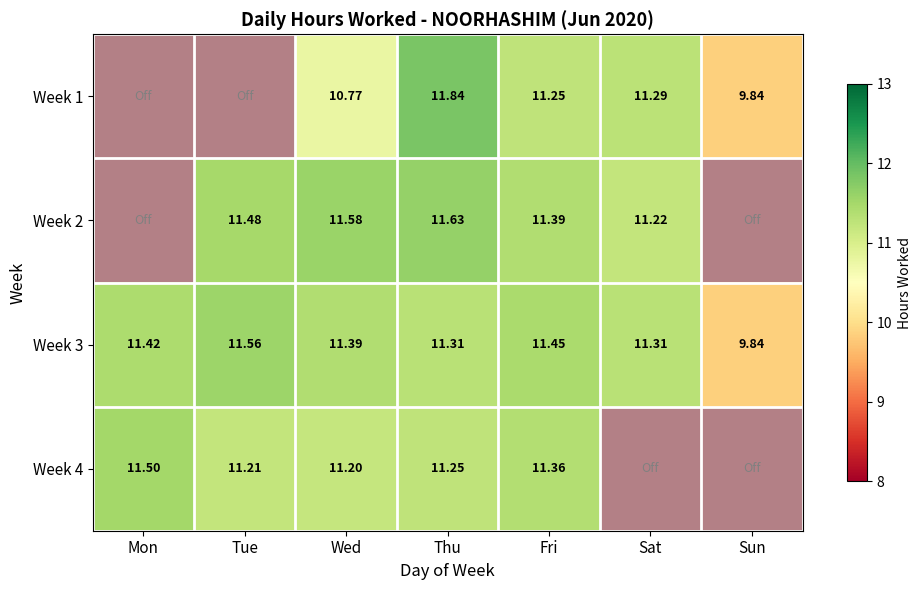

Rank the series by their maximum value, from lowest to highest.

Week 4, Week 3, Week 2, Week 1